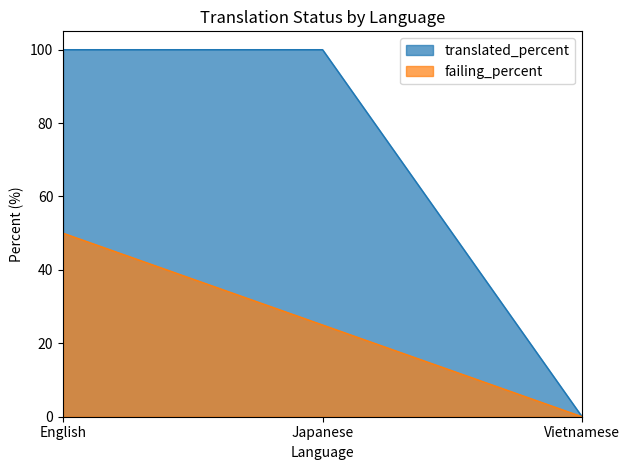

How many lines are shown in the chart?

2